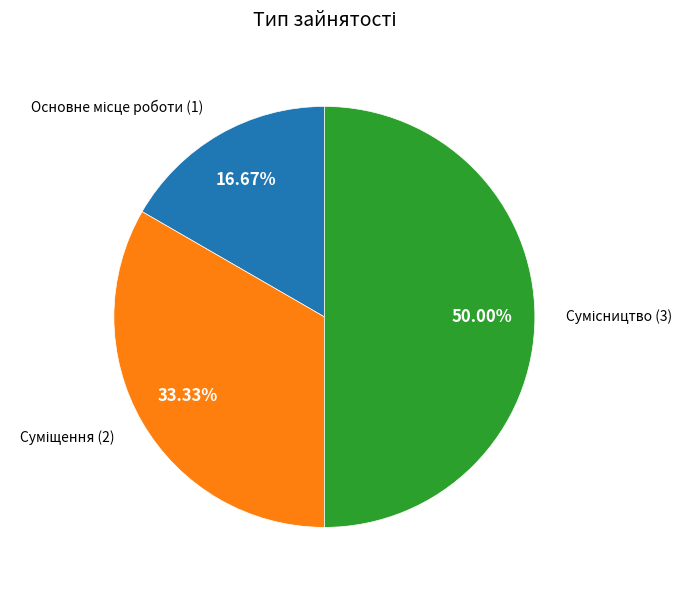

Rank the categories by value from lowest to highest.

Основне місце роботи, Суміщення, Сумісництво